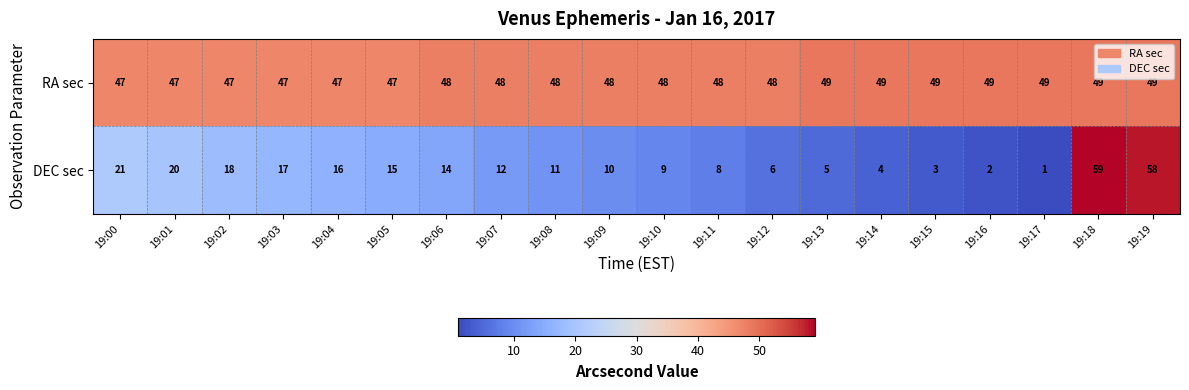

The DEC sec series shows 58 at 19:19. True or false?

True